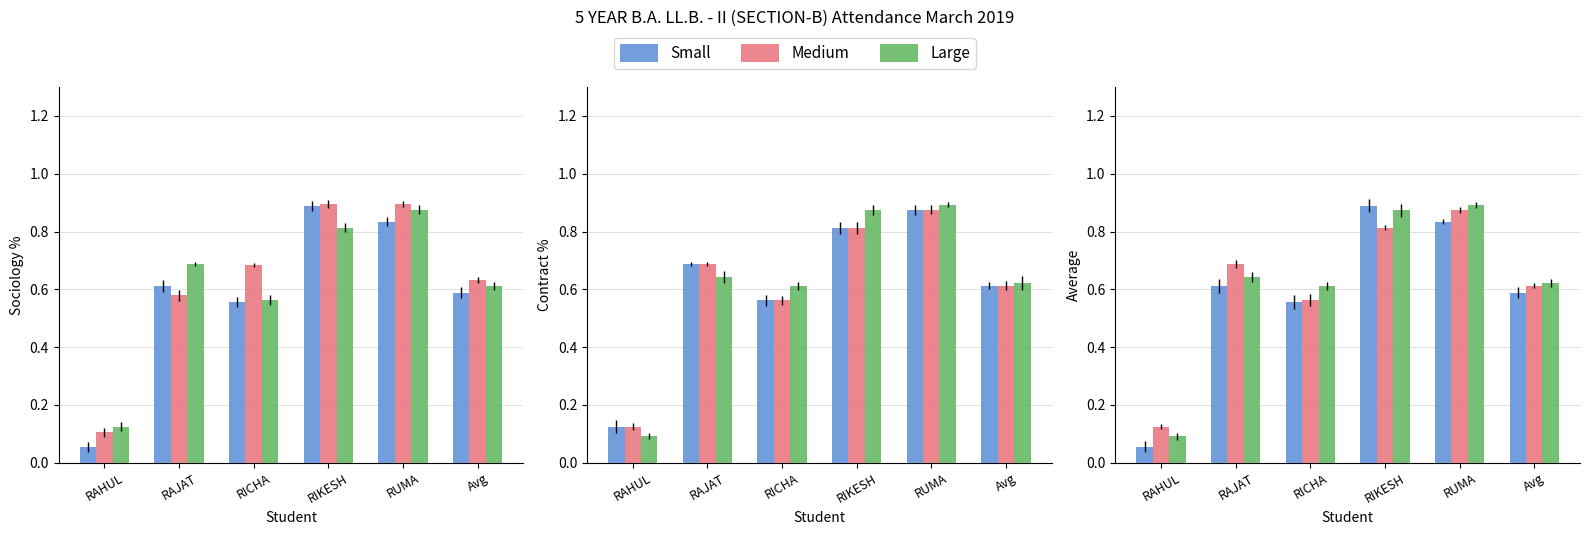

What is the highest value of the Small series?

0.9